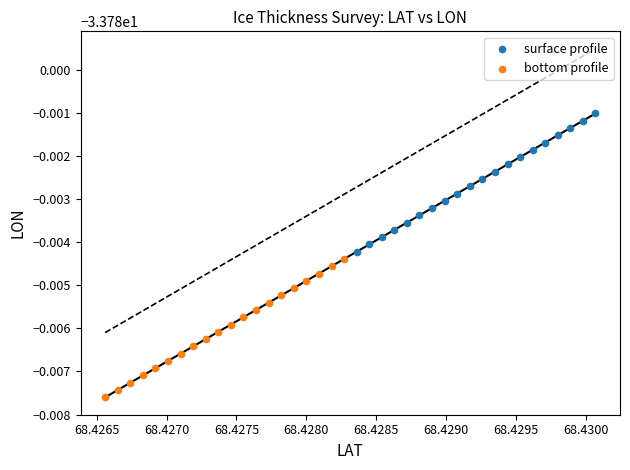

Which series contains the lowest Y value?

bottom profile